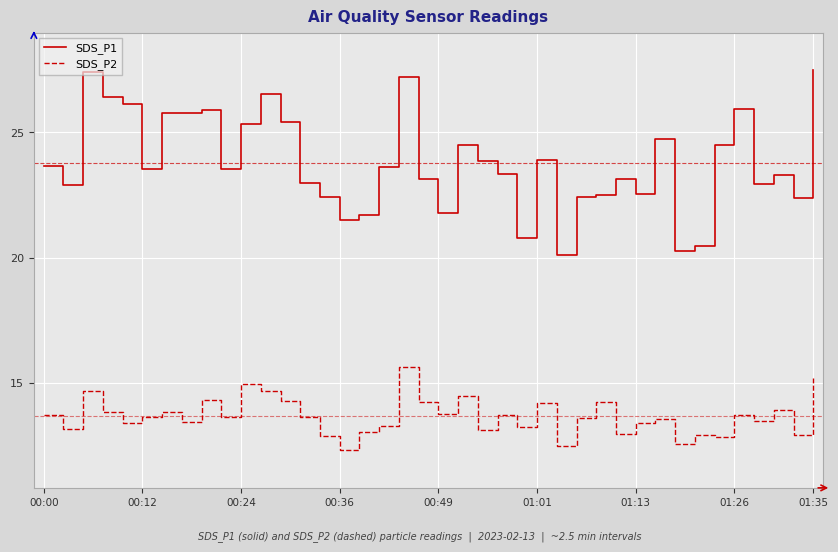

True or false: SDS_P1 and SDS_P2 intersect in this chart.

False